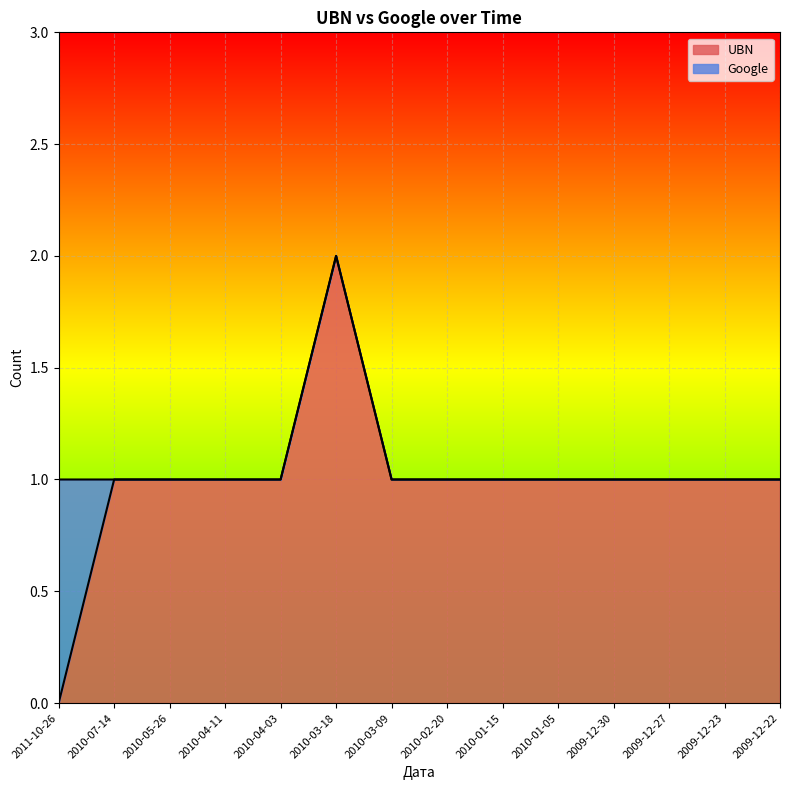

What is the difference between the maximum and second lowest values?

1